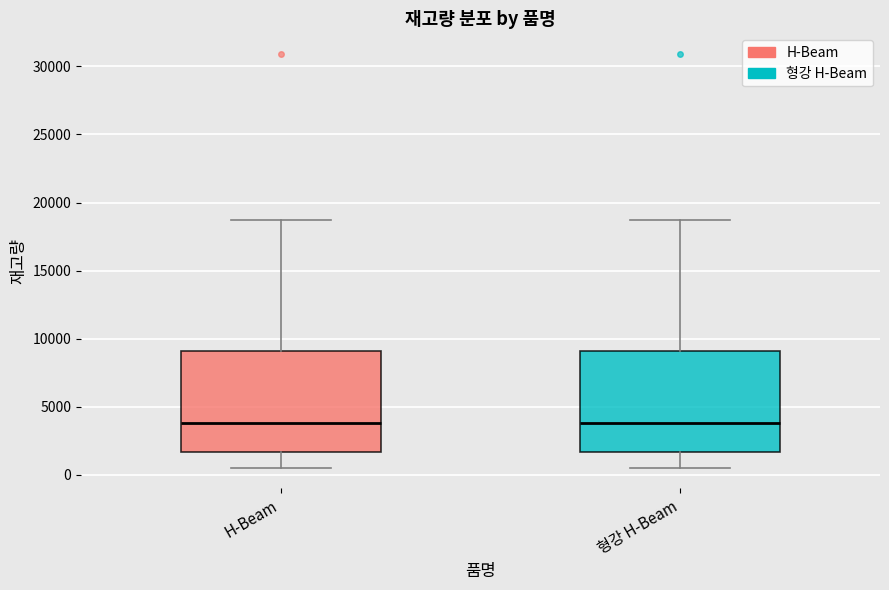

Reading left to right, read every box against the y-axis: the position of its median line, the range the box covers, and the ends of its whiskers. The values are not printed on the chart, so give them approximately, as read against the axis.

H-Beam: median 4000, box 1500 to 9000, whiskers 500 to 18500
형강 H-Beam: median 4000, box 1500 to 9000, whiskers 500 to 18500